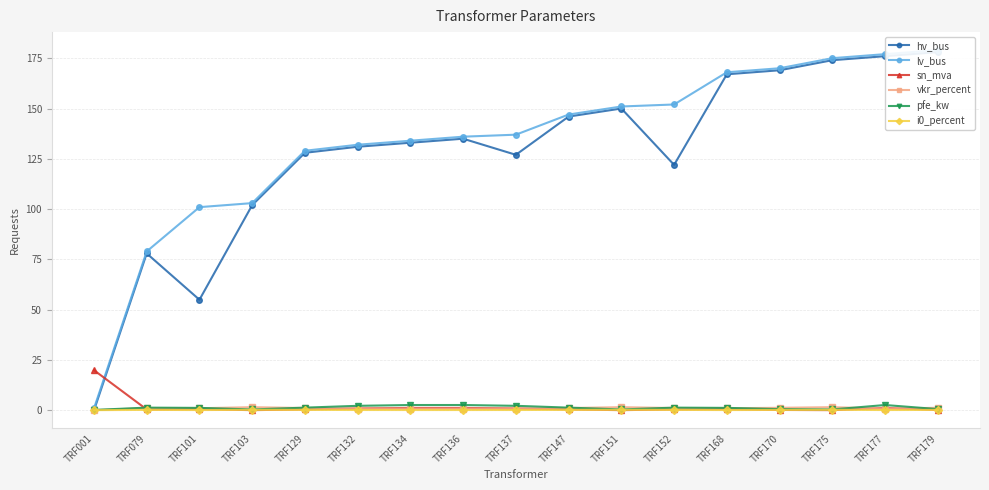

Reading right to left, transcribe all the data shown in this chart.

hv_bus: 178.0	176.0	174.0	169.0	167.0	122.0	150.0	146.0	127.0	135.0	133.0	131.0	128.0	102.0	55.0	78.0	0.0
lv_bus: 179.0	177.0	175.0	170.0	168.0	152.0	151.0	147.0	137.0	136.0	134.0	132.0	129.0	103.0	101.0	79.0	1.0
sn_mva: 0.2	1.2	0.2	0.2	0.6	0.5	0.2	0.5	1.0	1.2	1.2	1.0	0.5	0.2	0.6	0.5	20.0
vkr_percent: 1.3	0.9	1.6	1.3	1.1	1.2	1.6	1.2	1.0	0.9	0.9	1.0	1.2	1.6	1.1	1.2	0.1
pfe_kw: 0.7	2.7	0.5	0.7	1.3	1.4	0.5	1.4	2.3	2.7	2.7	2.3	1.4	0.5	1.3	1.4	0.3
i0_percent: 0.3	0.2	0.3	0.3	0.2	0.3	0.3	0.3	0.2	0.2	0.2	0.2	0.3	0.3	0.2	0.3	0.2